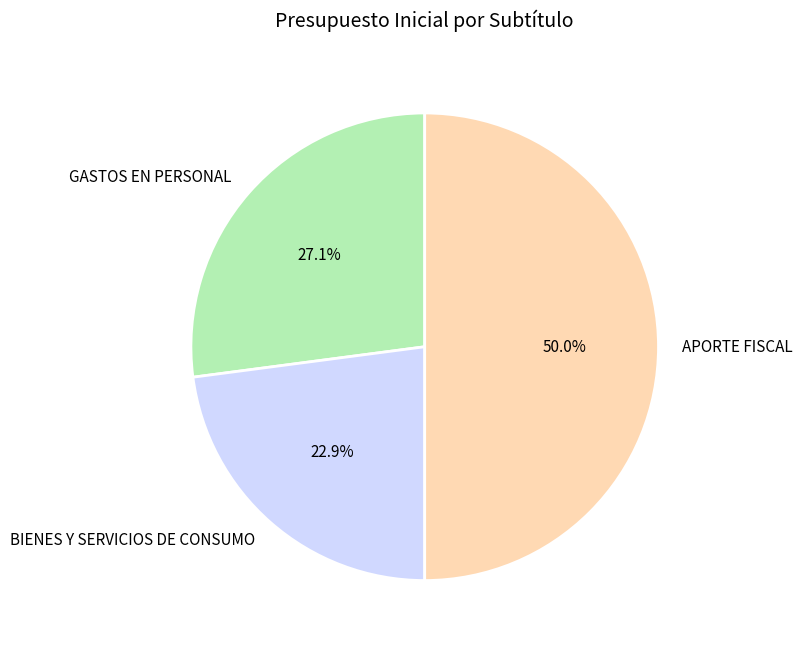

Between GASTOS EN PERSONAL and BIENES Y SERVICIOS DE CONSUMO, which is larger?

GASTOS EN PERSONAL